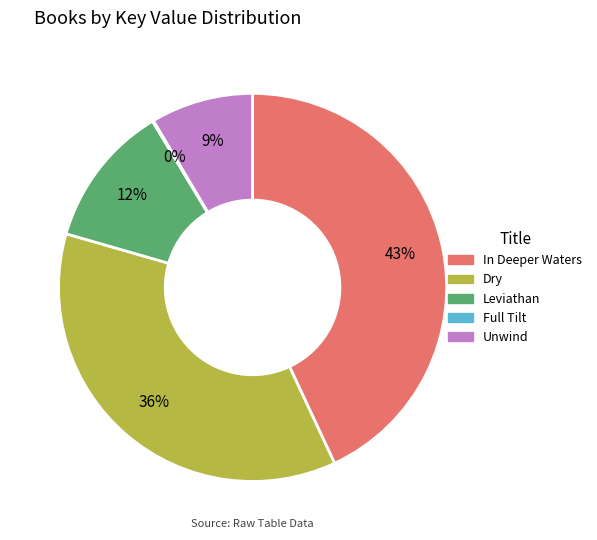

To the nearest percent, what portion does In Deeper Waters represent?

43%